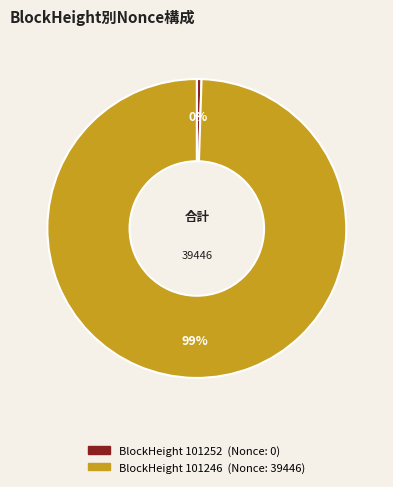

To the nearest percent, what is the average slice percentage?

50%